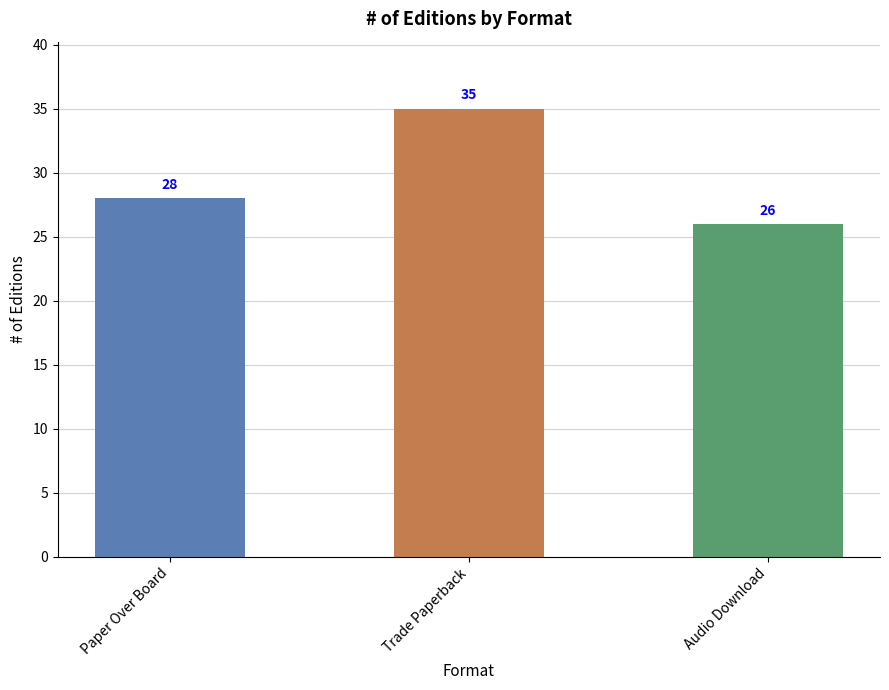

The chart shows a value of 59 at Trade Paperback. True or false?

False